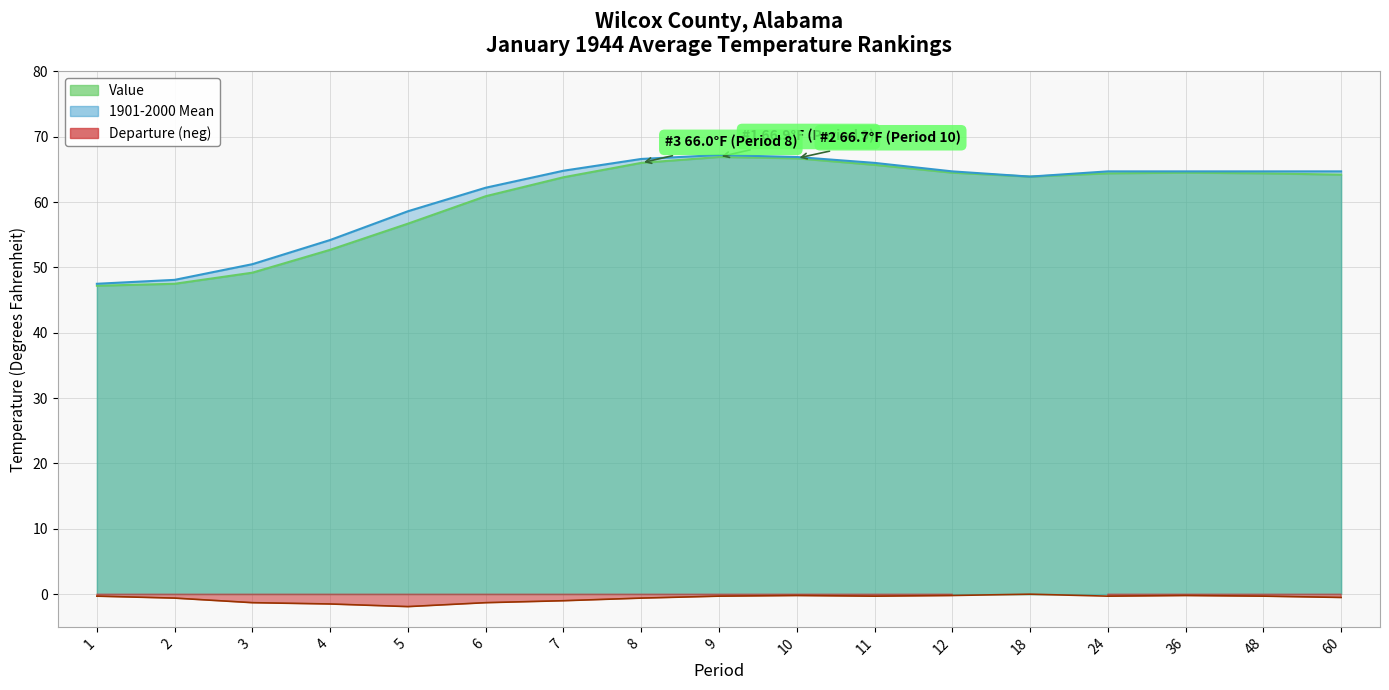

How many interior local valleys does the Value series have?

1